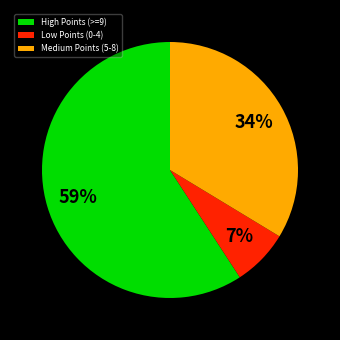

Approximately how many times larger is the value at Medium Points (5-8) compared to High Points (>=9)?

0.6